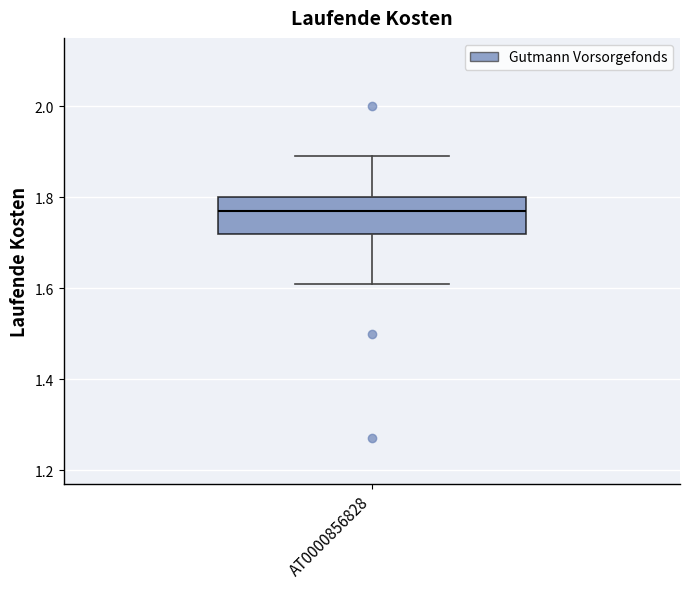

Where does the upper whisker of the box for AT0000856828 end on the y-axis? The values are not printed on the chart, so give them approximately, as read against the axis.

1.90